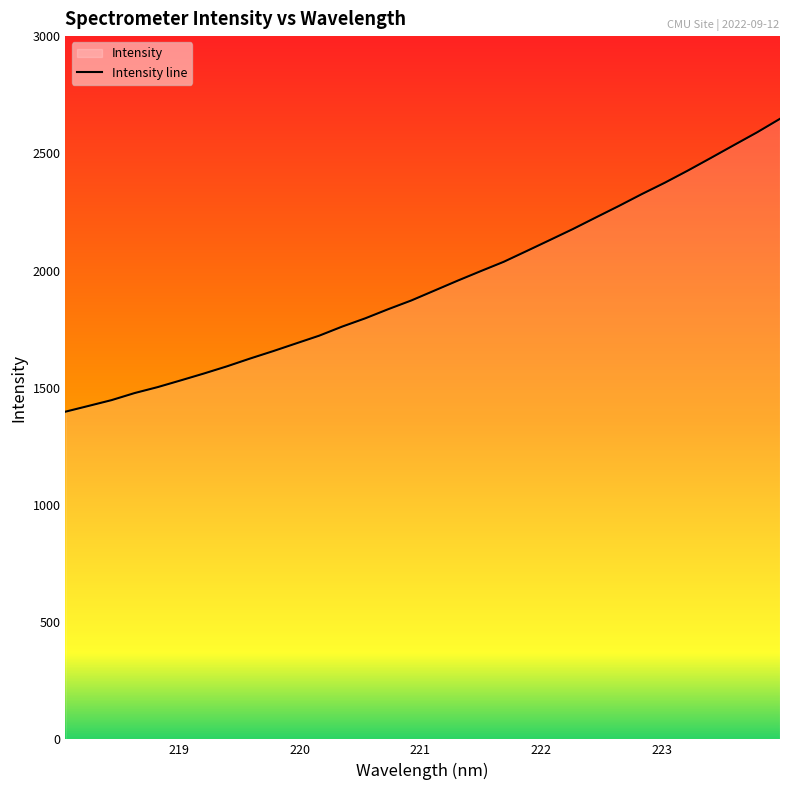

Reading left to right, extract all data points from this chart.

1397.8	1422.4	1447.1	1477.3	1502.7	1531.4	1560.6	1591.3	1624.4	1656.0	1689.1	1722.0	1760.9	1796.2	1835.3	1872.4	1914.4	1956.5	1997.1	2037.0	2083.1	2129.7	2176.6	2226.1	2275.2	2326.1	2374.7	2426.5	2480.4	2535.0	2589.2	2647.2